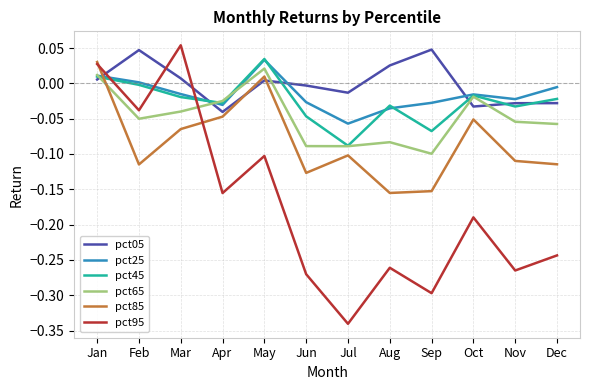

Is it true that pct25 equals 0.0 at May?

True